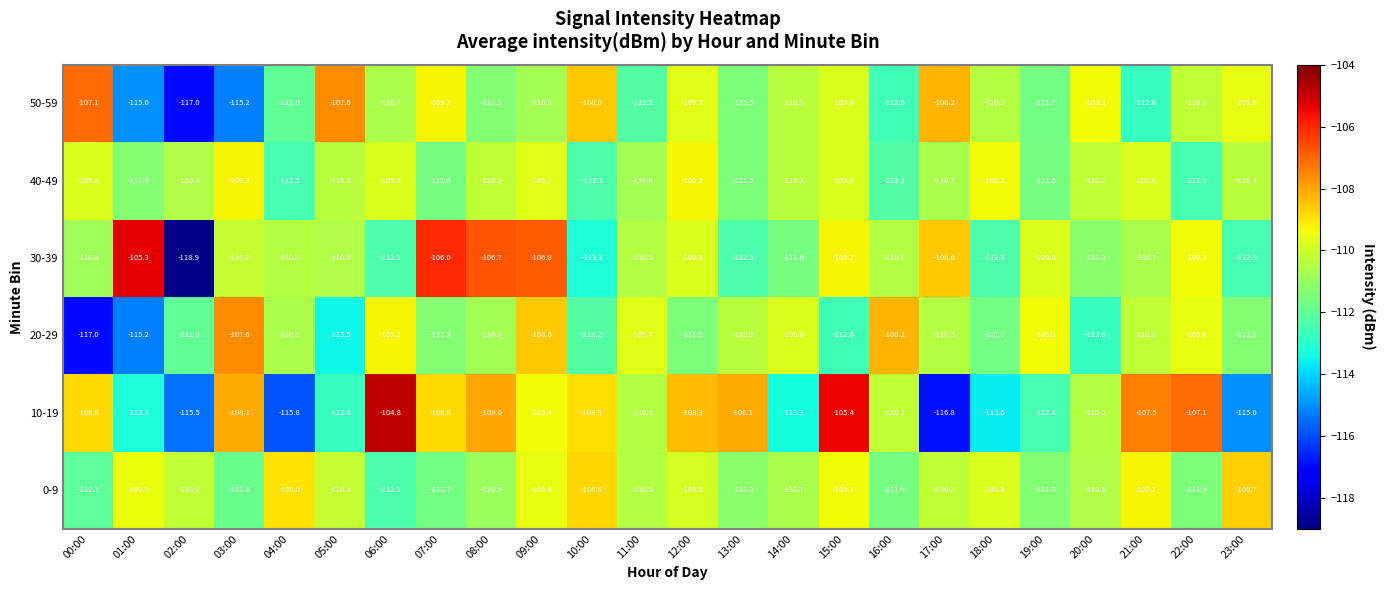

Which series has the largest range (max minus min)?

30-39